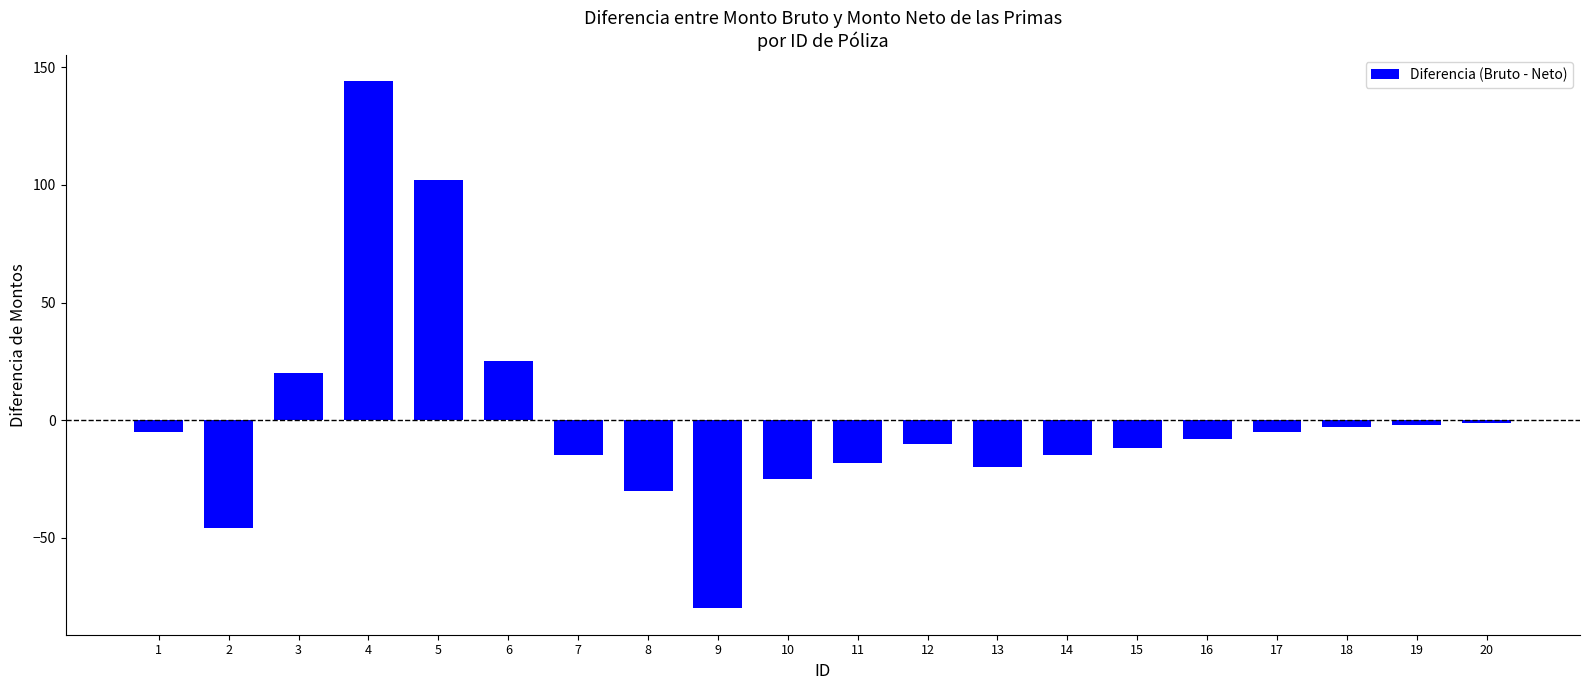

What is the change in value from 11 to 19?

+16